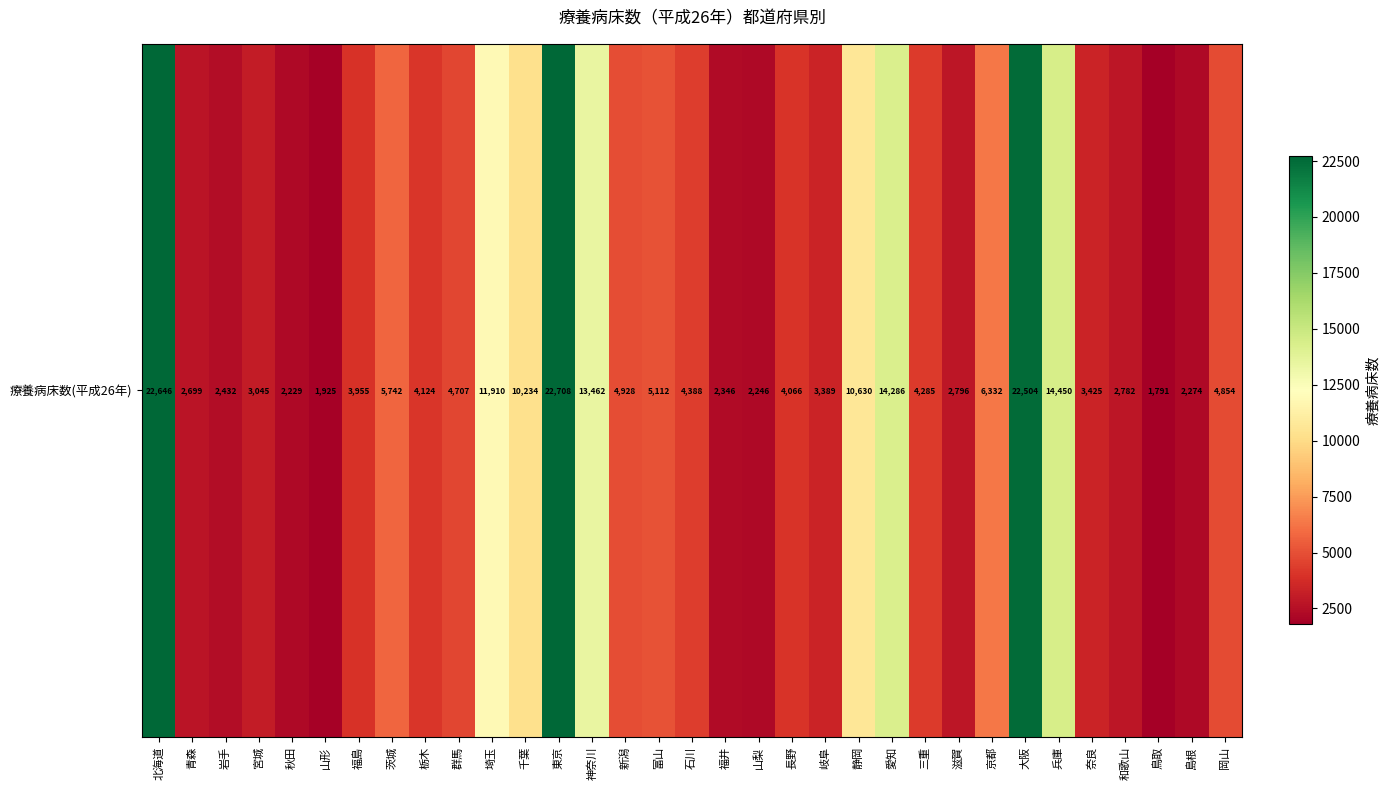

What is the greatest value displayed?

22708